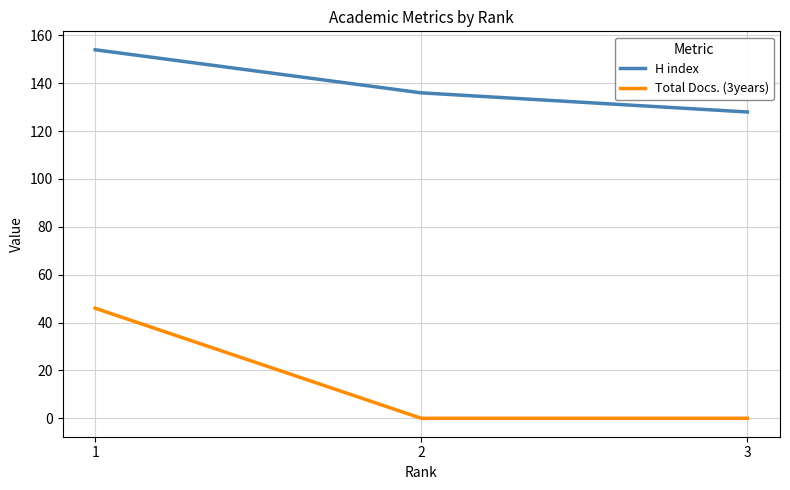

Reading right to left, transcribe all the data shown in this chart.

H index: 128	136	154
Total Docs. (3years): 0	0	46